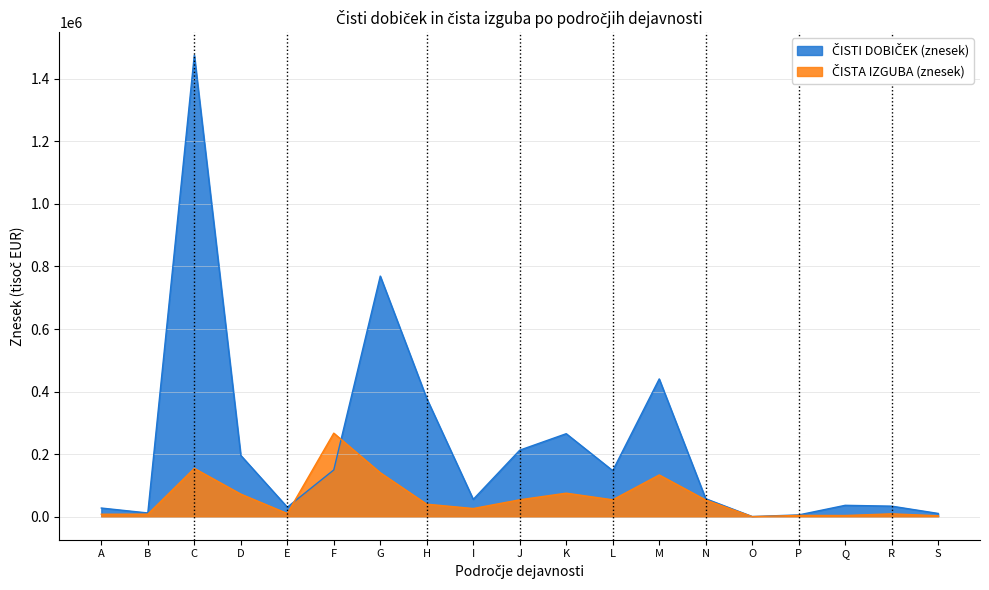

What is the sum of the ČISTI DOBIČEK (znesek) values at A and B?

39333.2